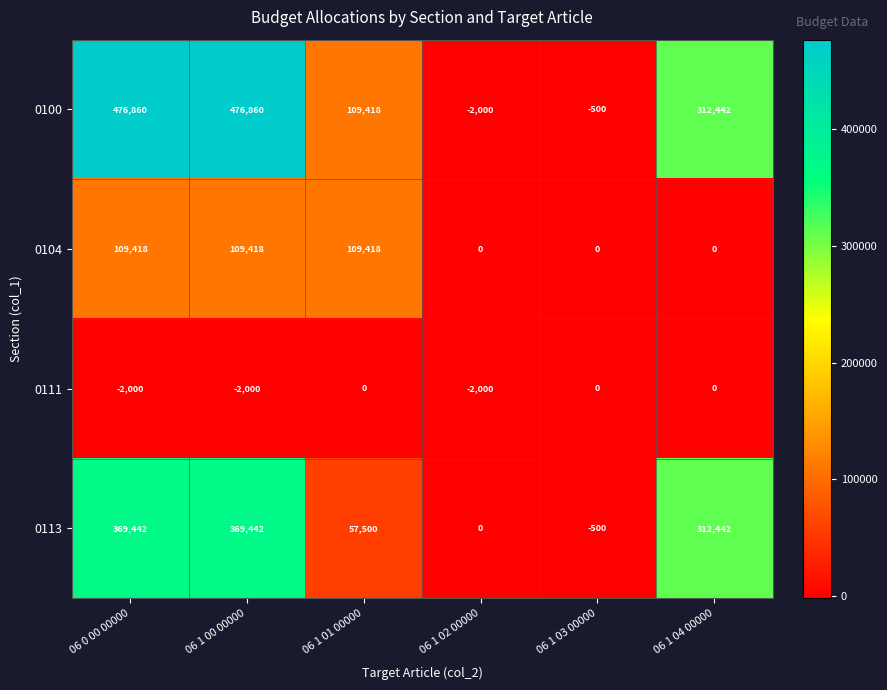

Rank the series by their average value, from highest to lowest.

0100, 0113, 0104, 0111